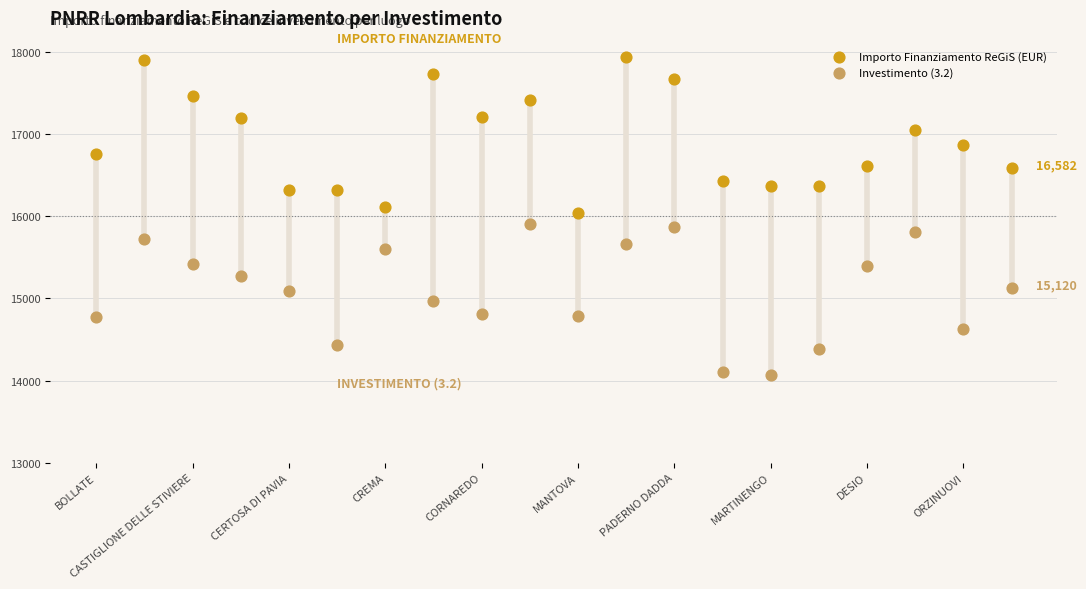

What are all the series names shown in the legend?

Importo Finanziamento ReGiS (EUR), Investimento (3.2)